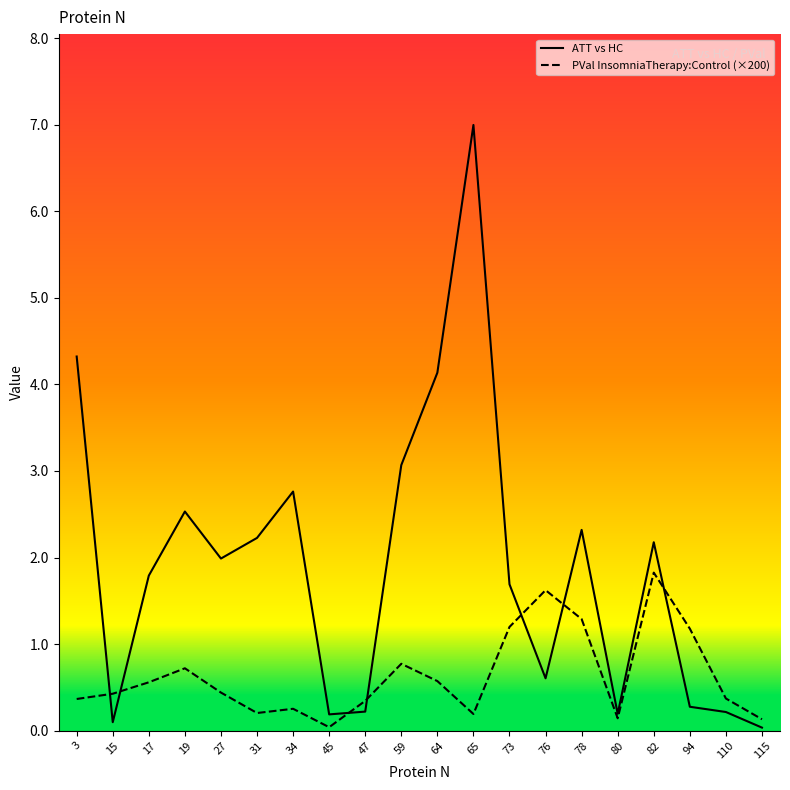

The ATT vs HC series shows 3.3 at 27. True or false?

False